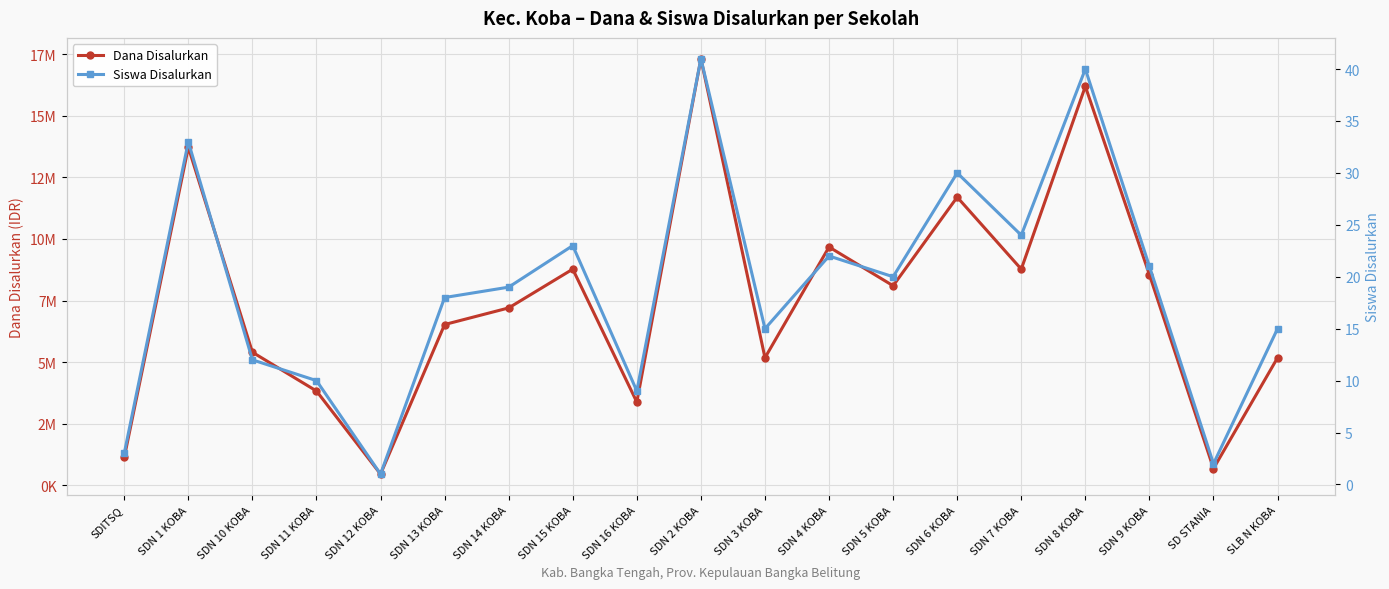

Does the chart display data point markers on the line(s)?

Yes